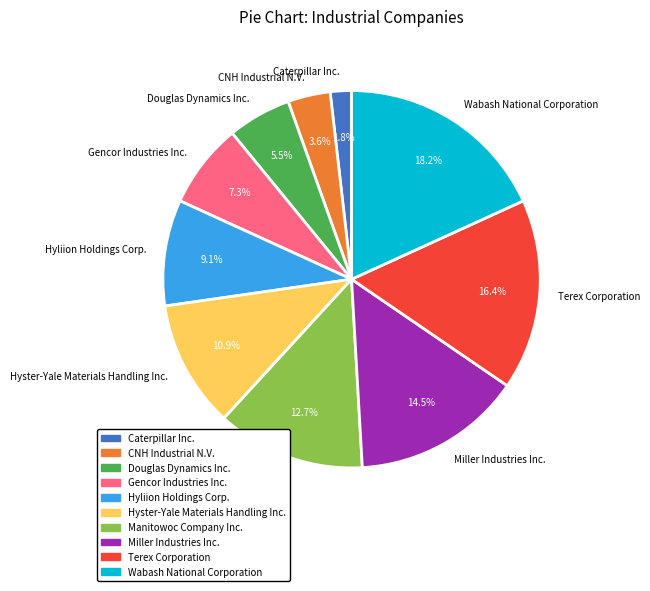

Is Hyster-Yale Materials Handling Inc. the majority of the pie?

No